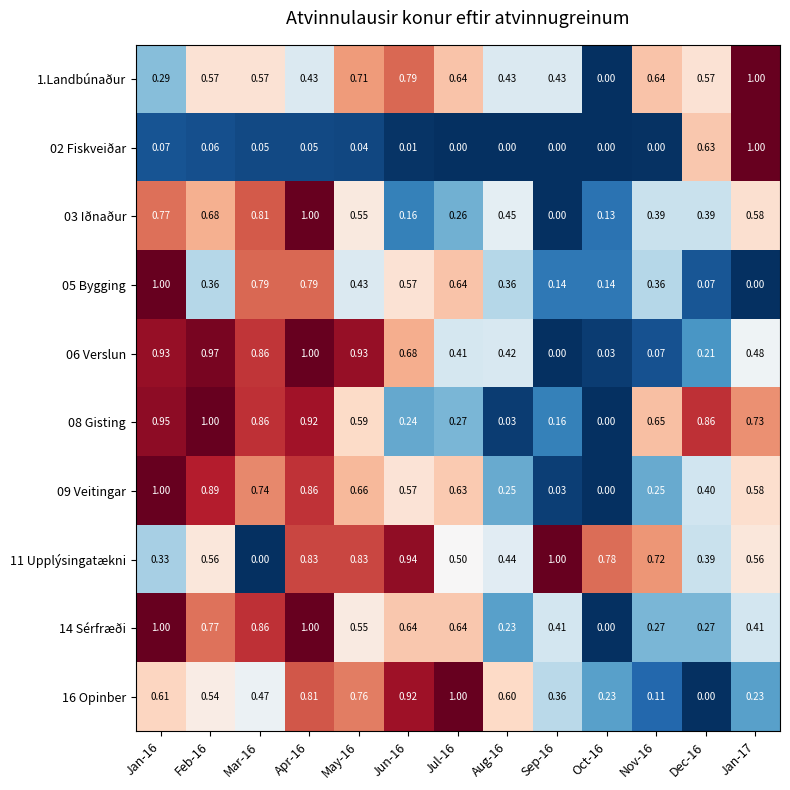

Is the value of 09 Veitingar at Apr-16 greater than the value of 05 Bygging at Aug-16?

Yes